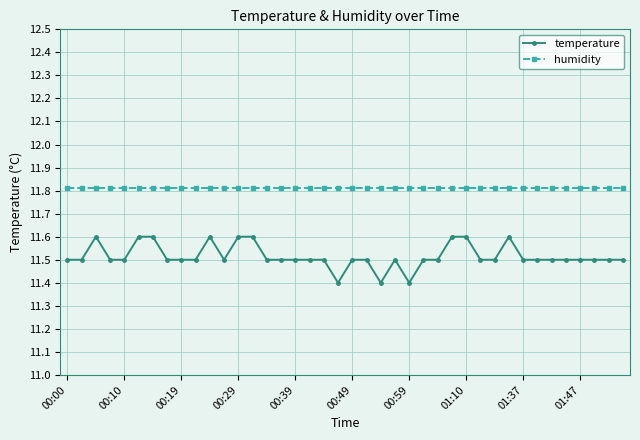

Does the chart display data point markers on the line(s)?

Yes